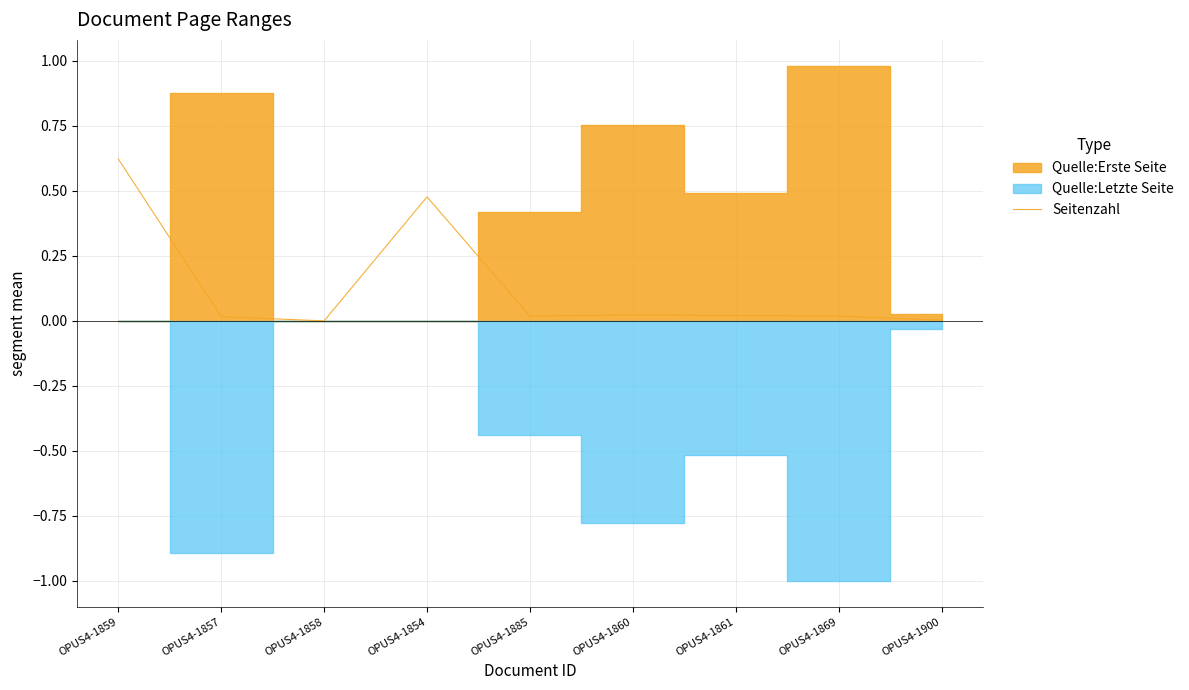

The value of Seitenzahl at OPUS4-1854 is 0.3. True or false?

False